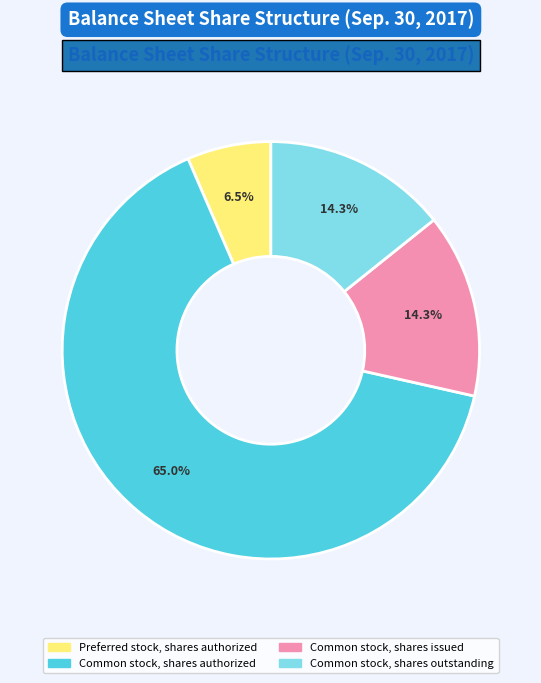

Does any single category account for the majority?

Yes